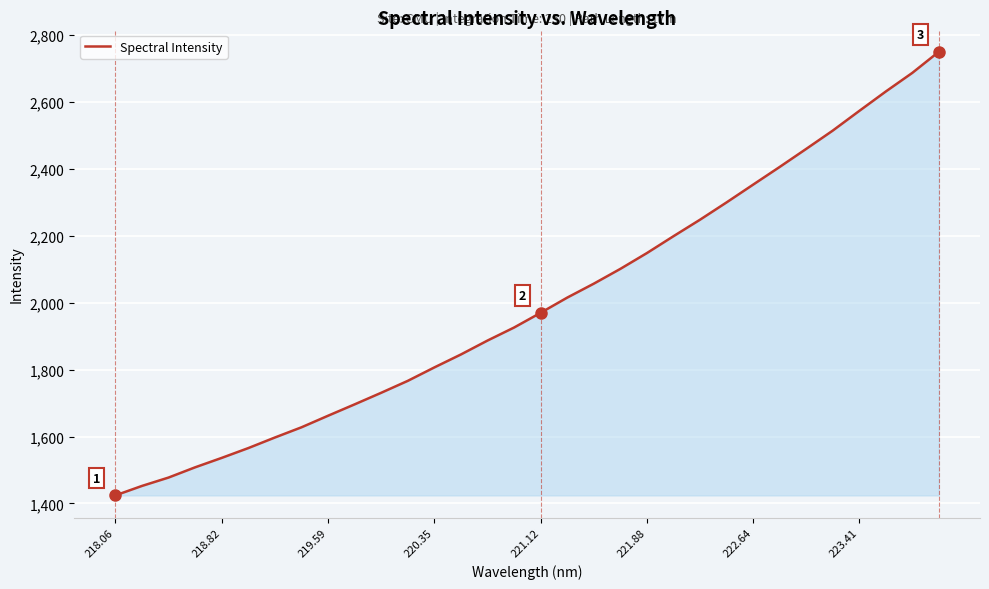

What is the difference between the maximum and minimum values?

1326.8